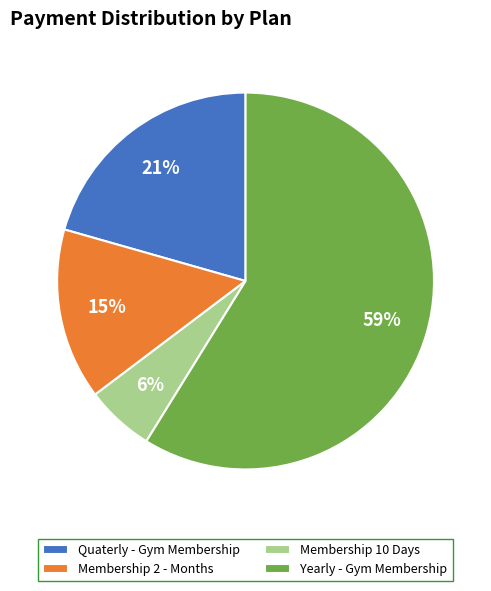

How many segments does this pie chart have?

4